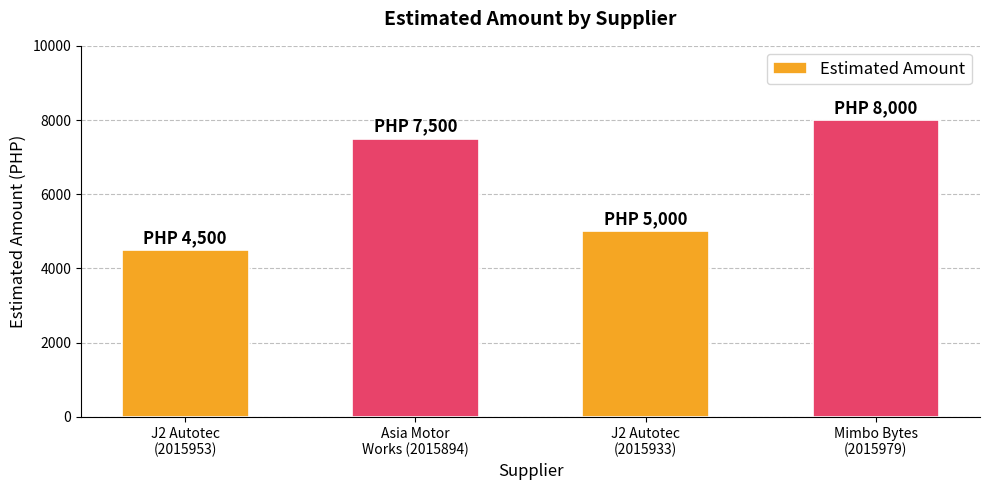

What is the maximum value shown in the chart?

8000